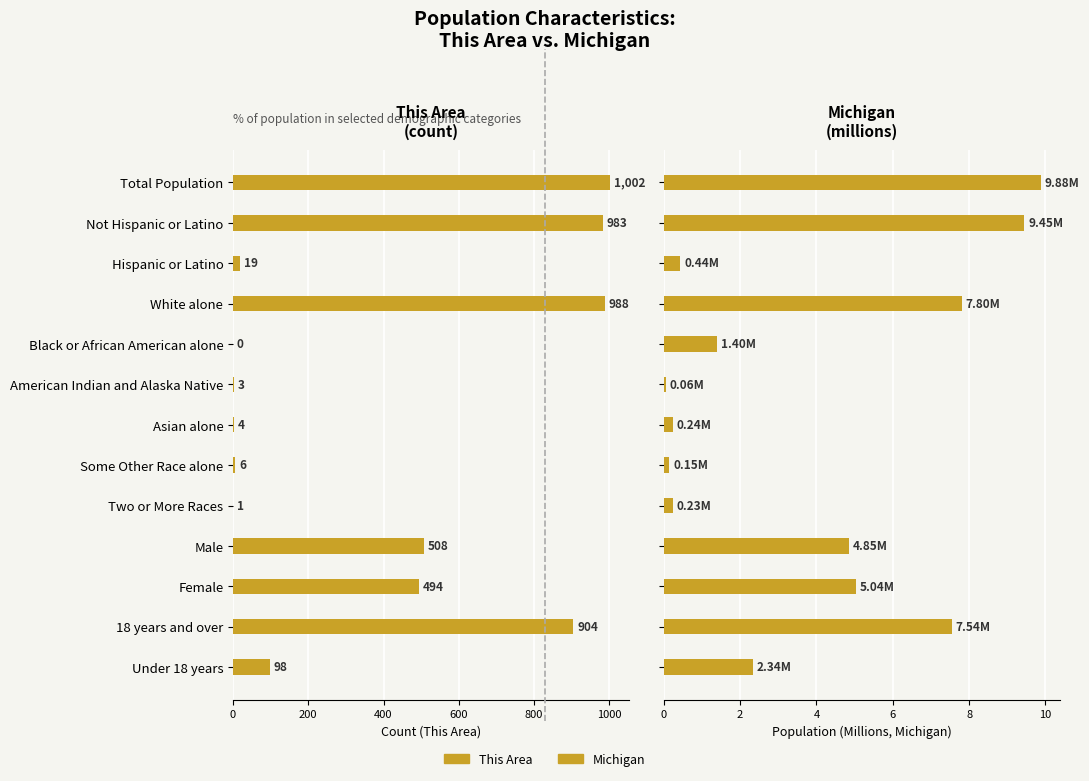

What is the average value of the Michigan series?

3.8